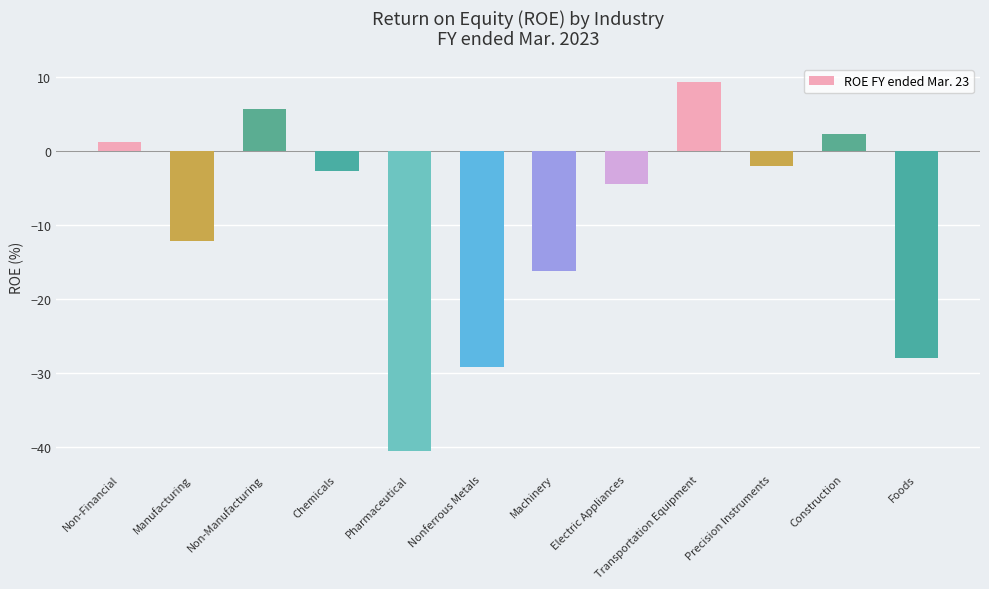

What is the maximum value shown in the chart?

9.2